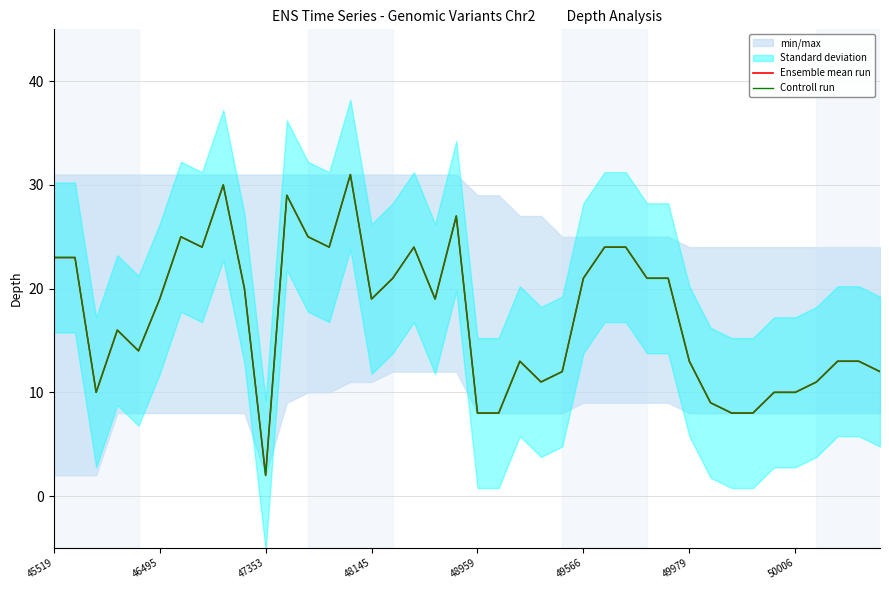

What is the total value across all series at 39?

24